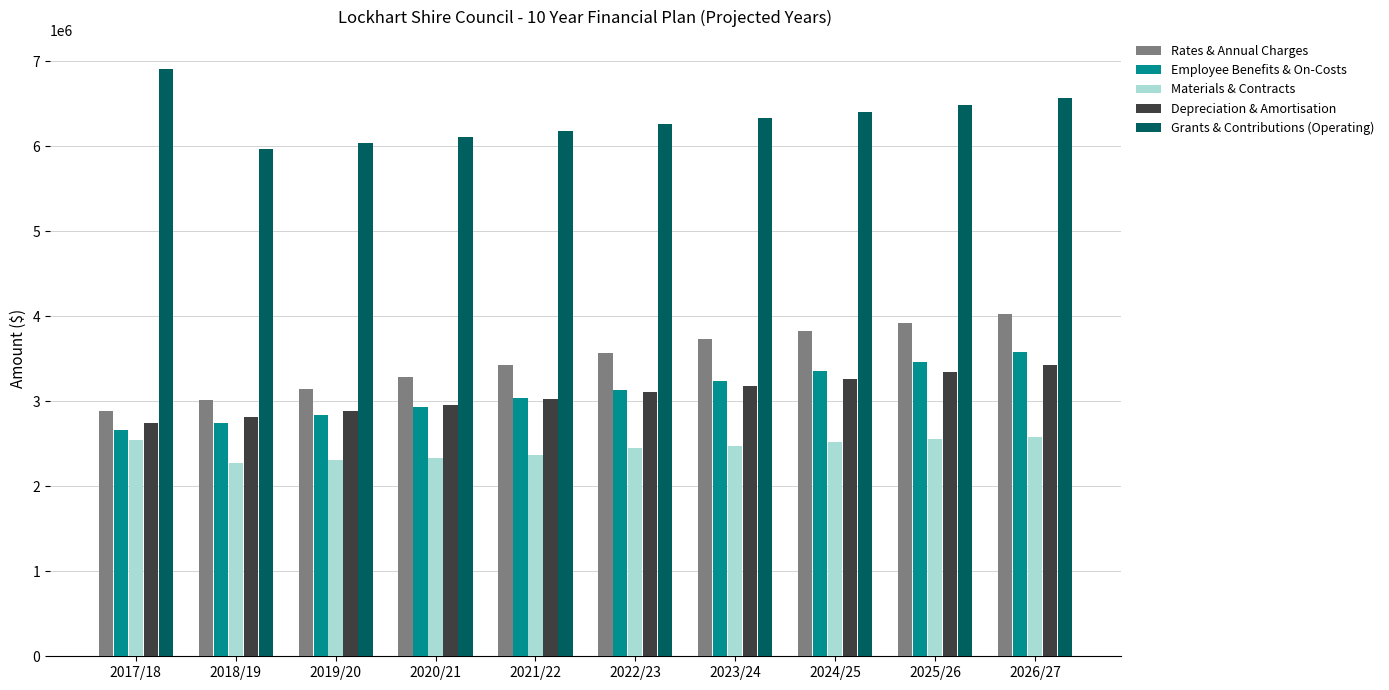

Which series changed the most between 2018/19 and 2025/26?

Rates & Annual Charges